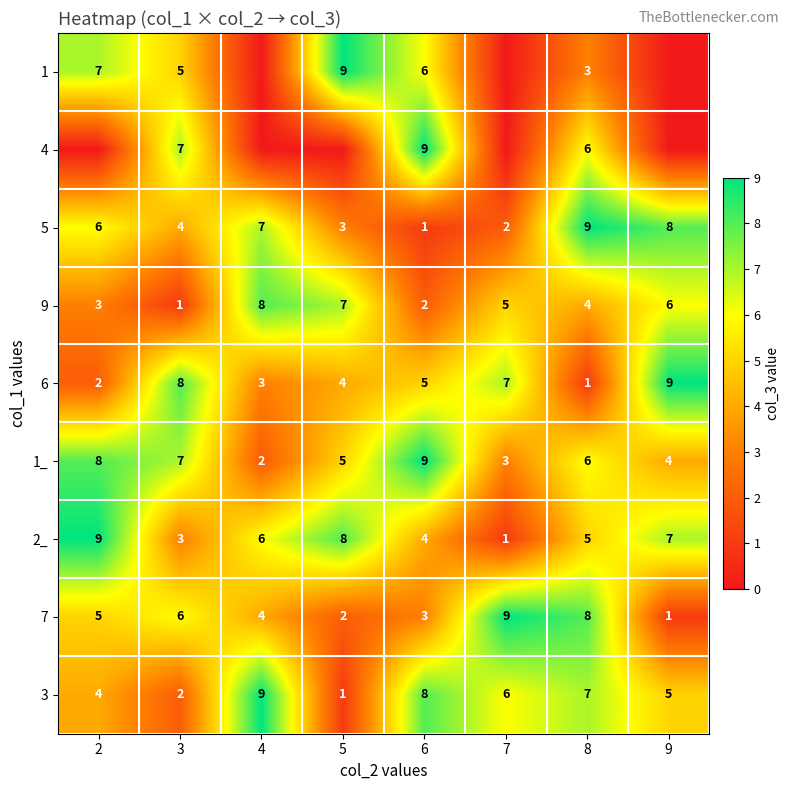

Between 4 and 6, which is larger?

6